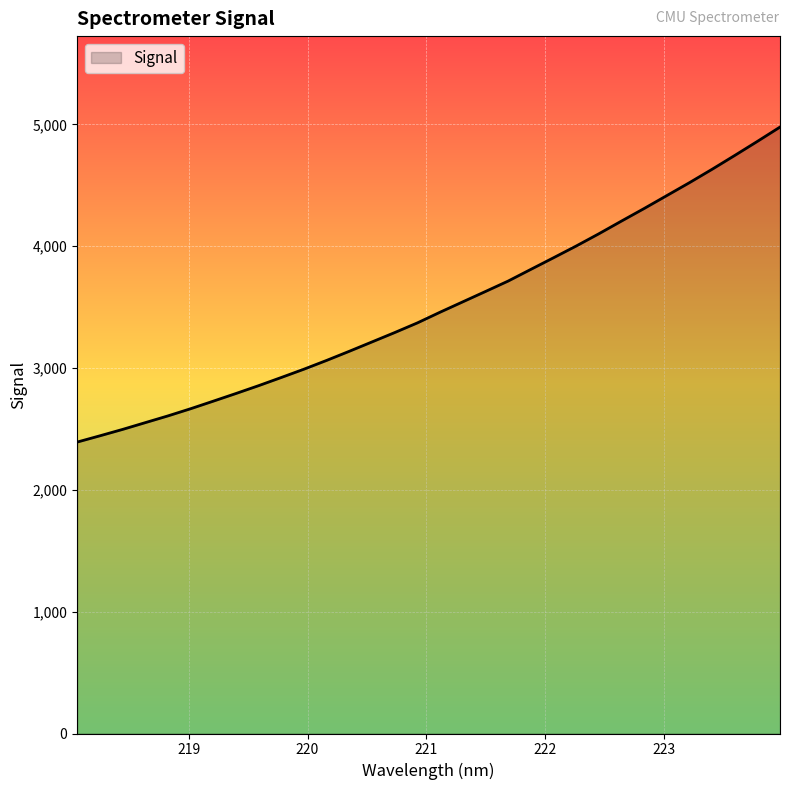

What is the ratio of the value at 220.3533 to the value at 221.1174?

0.9